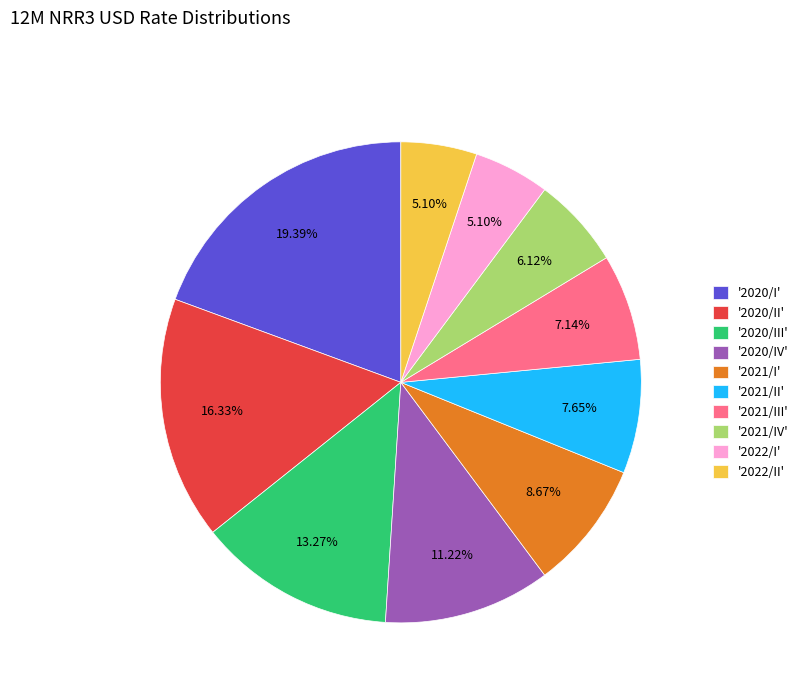

Does any single category account for the majority?

No